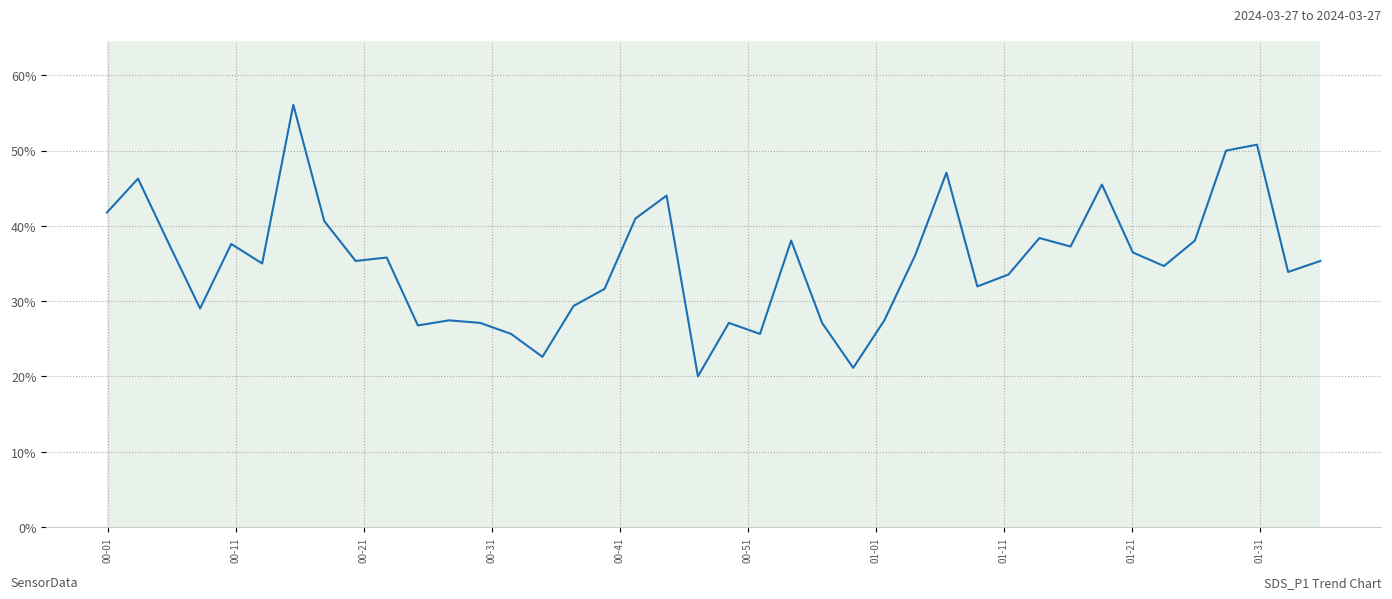

What is the average value?

35.1